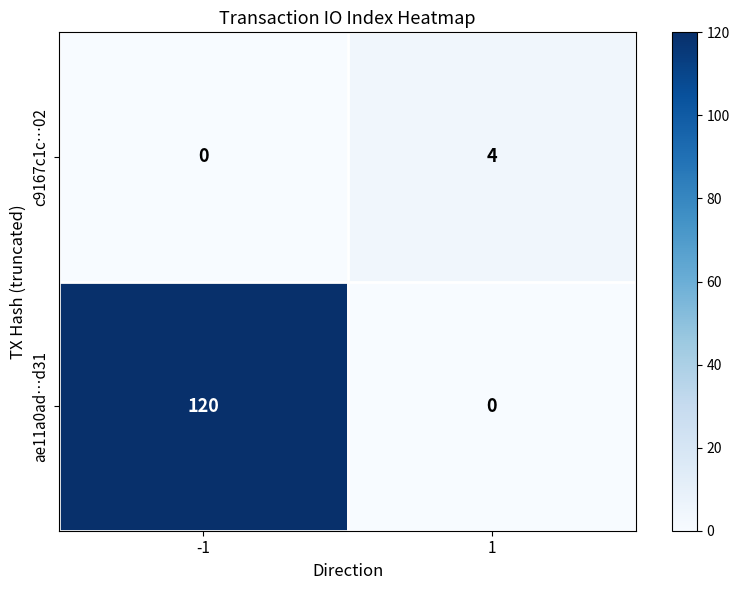

What is the sum of the c9167c1c…02 values at -1 and 1?

4